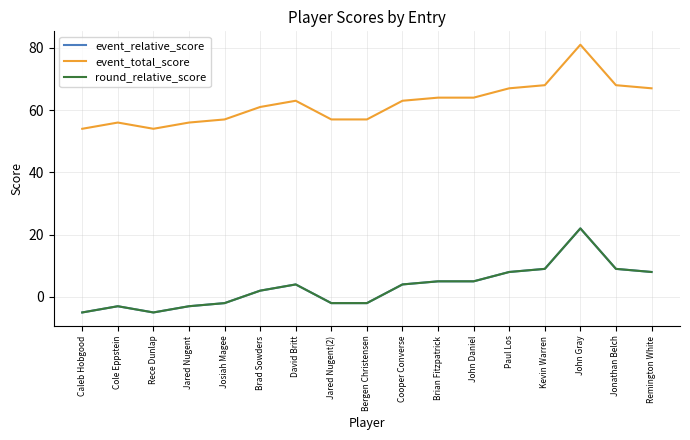

What is the approximate value of event_relative_score at Jonathan Belch, to the nearest 10?

10